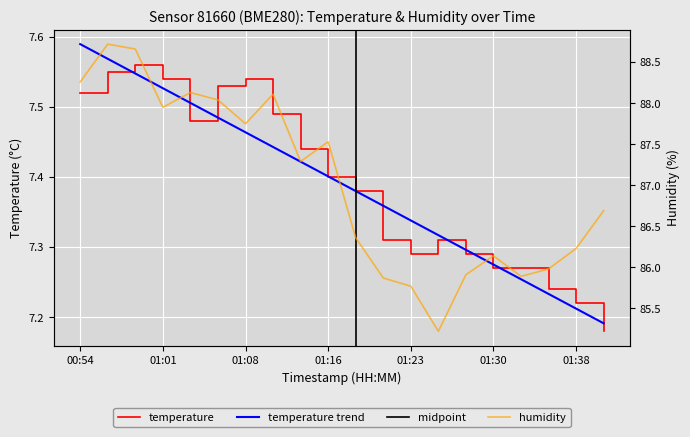

What is the spread (max minus min) of values at 01:08?

80.2